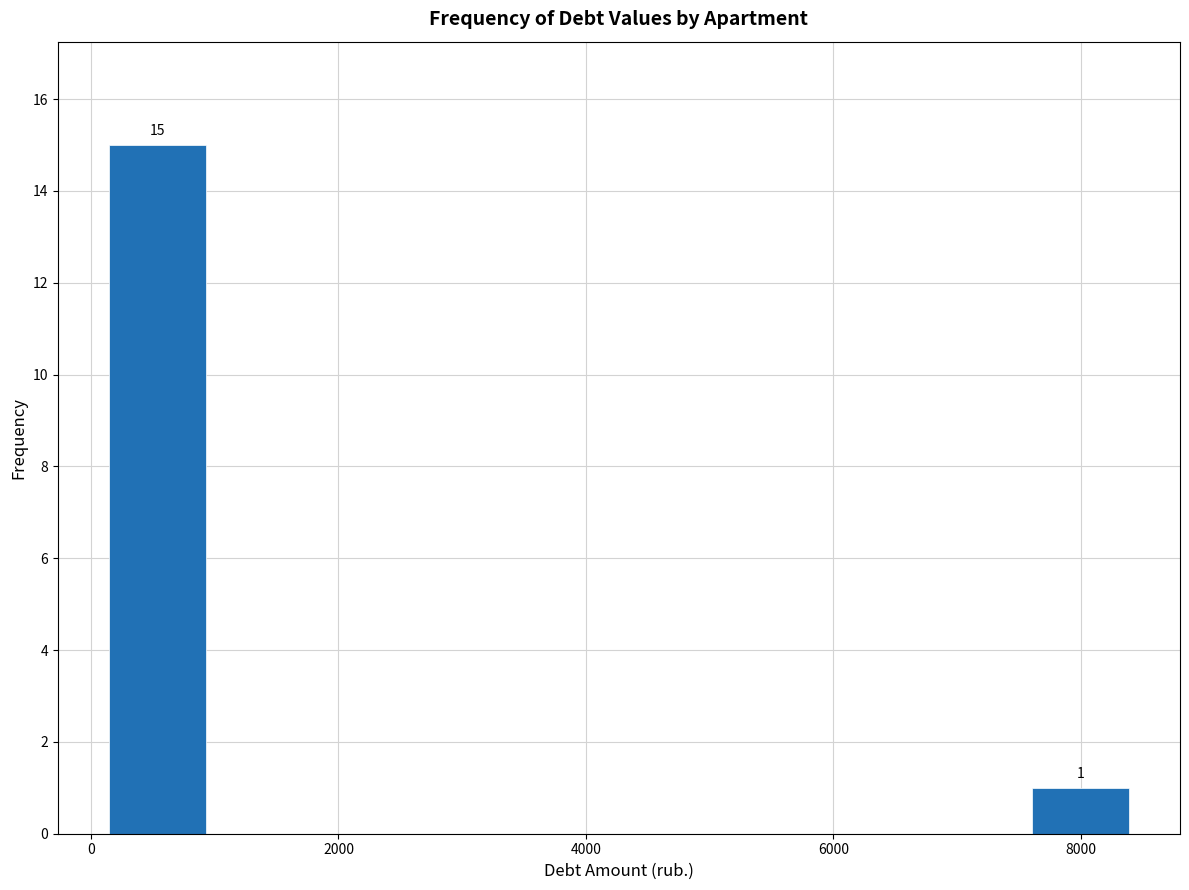

Which range on the x-axis has the tallest bar?

200 to 1000